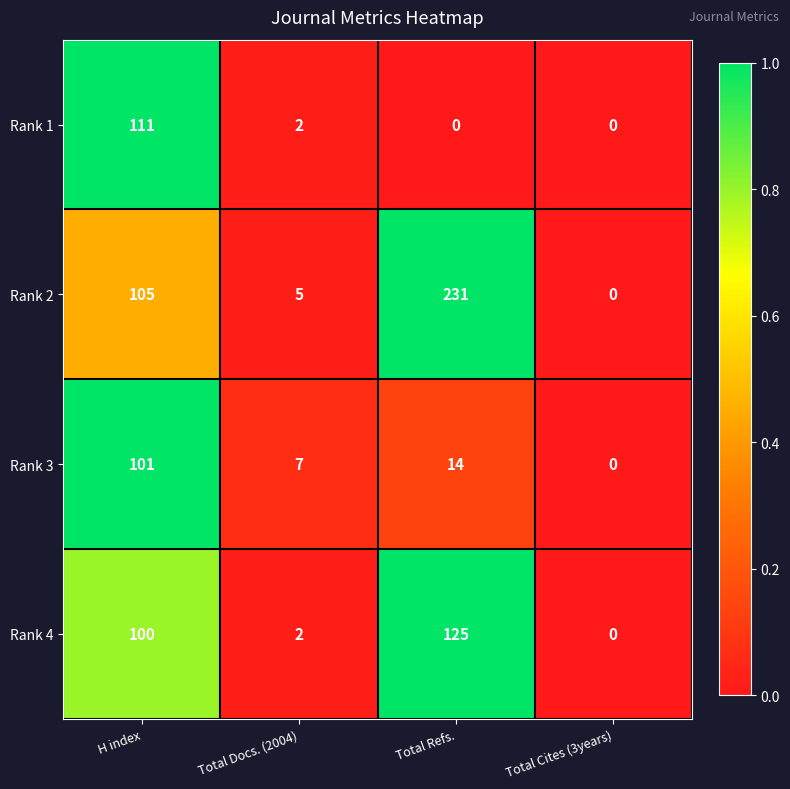

What is the sum of all Rank 2 values?

341